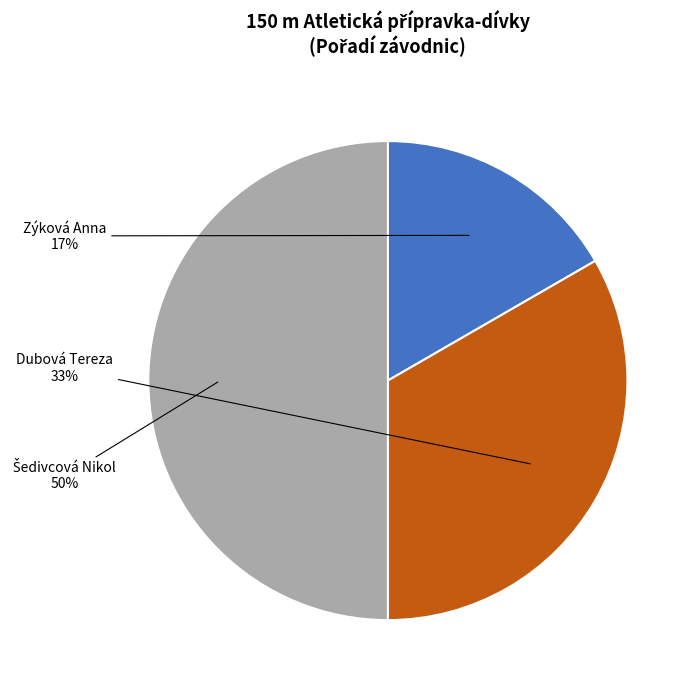

Which has a higher value, Zýková Anna or Dubová Tereza?

Dubová Tereza